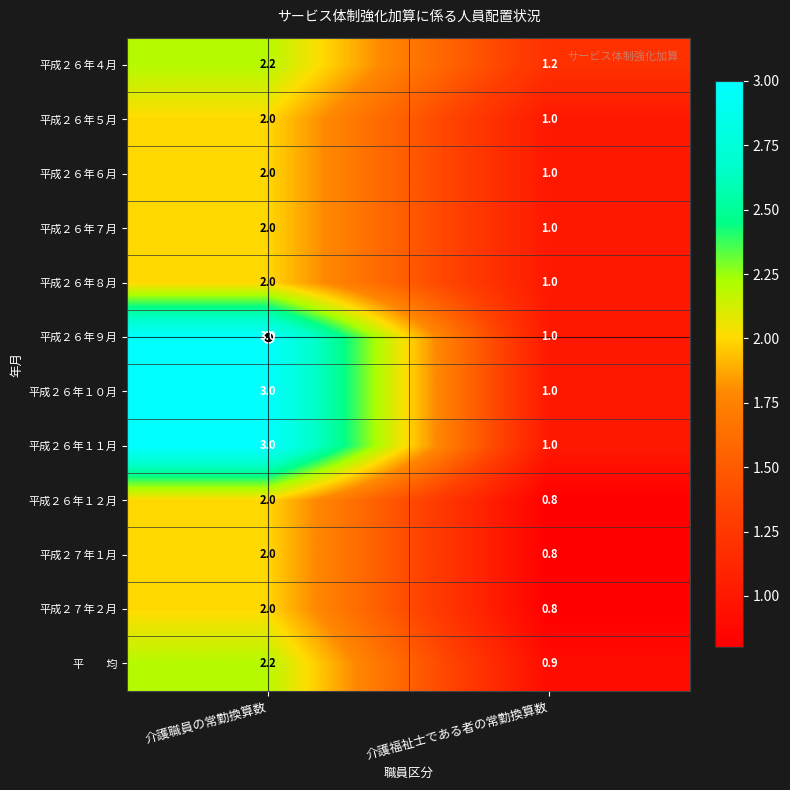

What is the highest value of the 平成２７年１月 series?

2.0